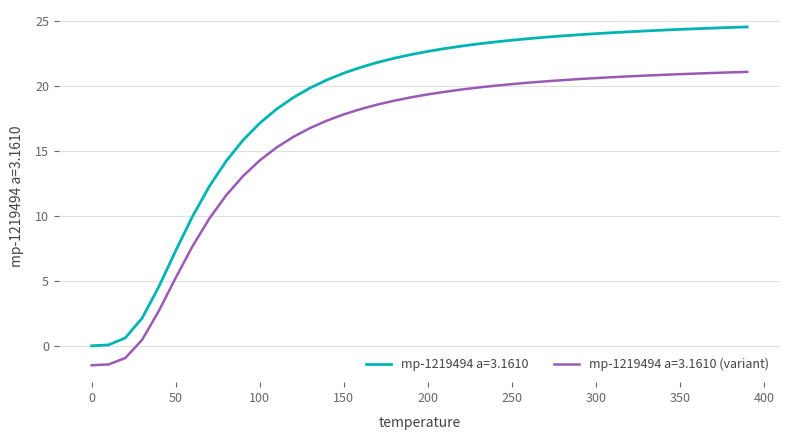

Which series has the widest spread of values?

mp-1219494 a=3.1610